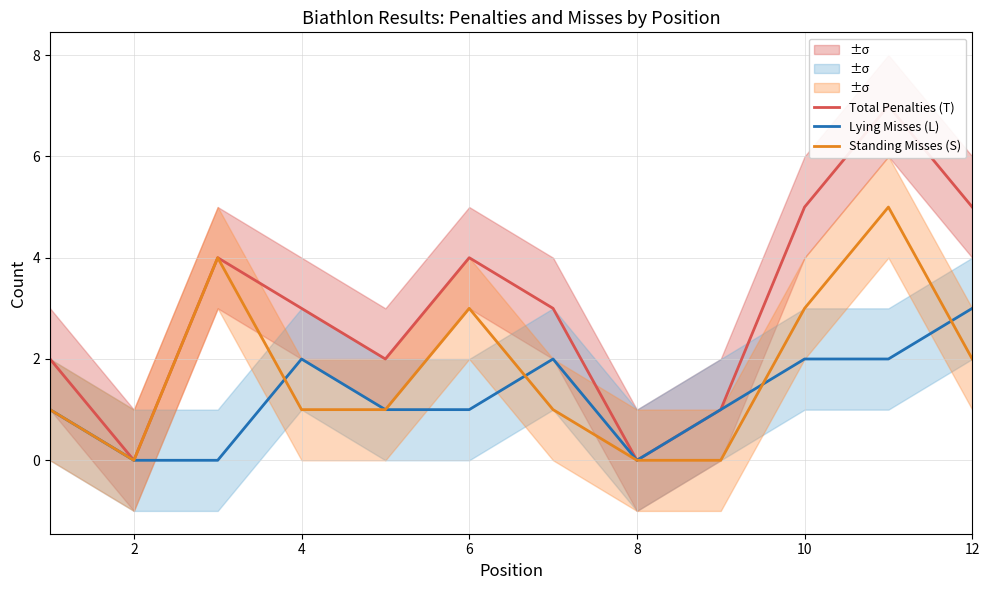

Reading left to right, list all the values displayed in this chart.

Total Penalties (T): 2	0	4	3	2	4	3	0	1	5	7	5
Lying Misses (L): 1	0	0	2	1	1	2	0	1	2	2	3
Standing Misses (S): 1	0	4	1	1	3	1	0	0	3	5	2